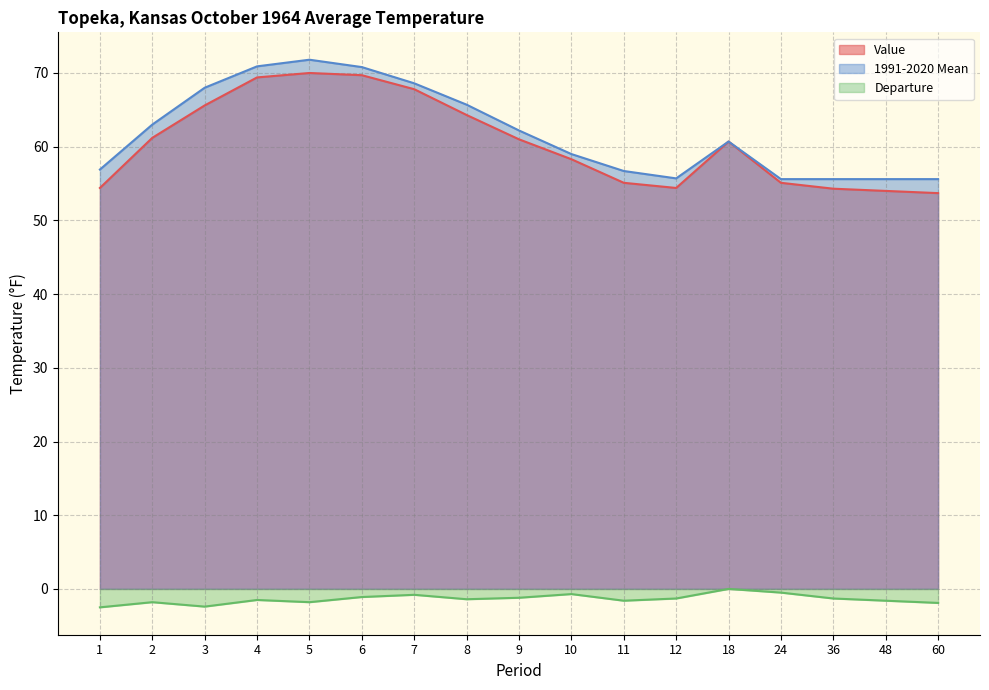

Reading right to left, what are all the values shown in this chart?

Value: 60=53.7	48=54.0	36=54.3	24=55.1	18=60.7	12=54.4	11=55.1	10=58.3	9=61.0	8=64.3	7=67.8	6=69.7	5=70.0	4=69.4	3=65.6	2=61.2	1=54.4
1991-2020 Mean: 60=55.6	48=55.6	36=55.6	24=55.6	18=60.7	12=55.7	11=56.7	10=59.0	9=62.2	8=65.7	7=68.6	6=70.8	5=71.8	4=70.9	3=68.0	2=63.0	1=56.9
Departure: 60=-1.9	48=-1.6	36=-1.3	24=-0.5	18=0.0	12=-1.3	11=-1.6	10=-0.7	9=-1.2	8=-1.4	7=-0.8	6=-1.1	5=-1.8	4=-1.5	3=-2.4	2=-1.8	1=-2.5